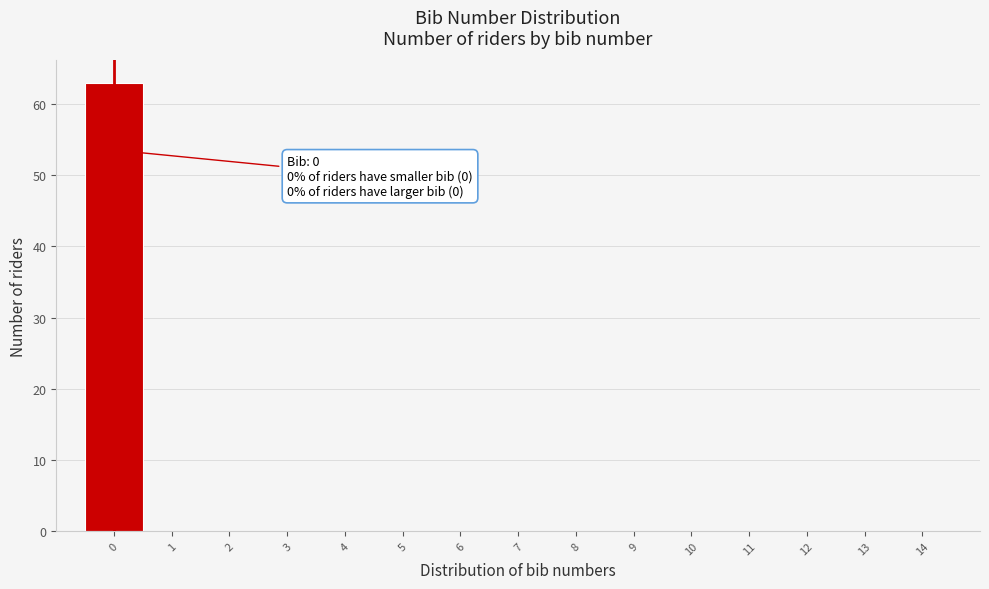

Which range on the x-axis has the tallest bar?

-0.5 to 0.5